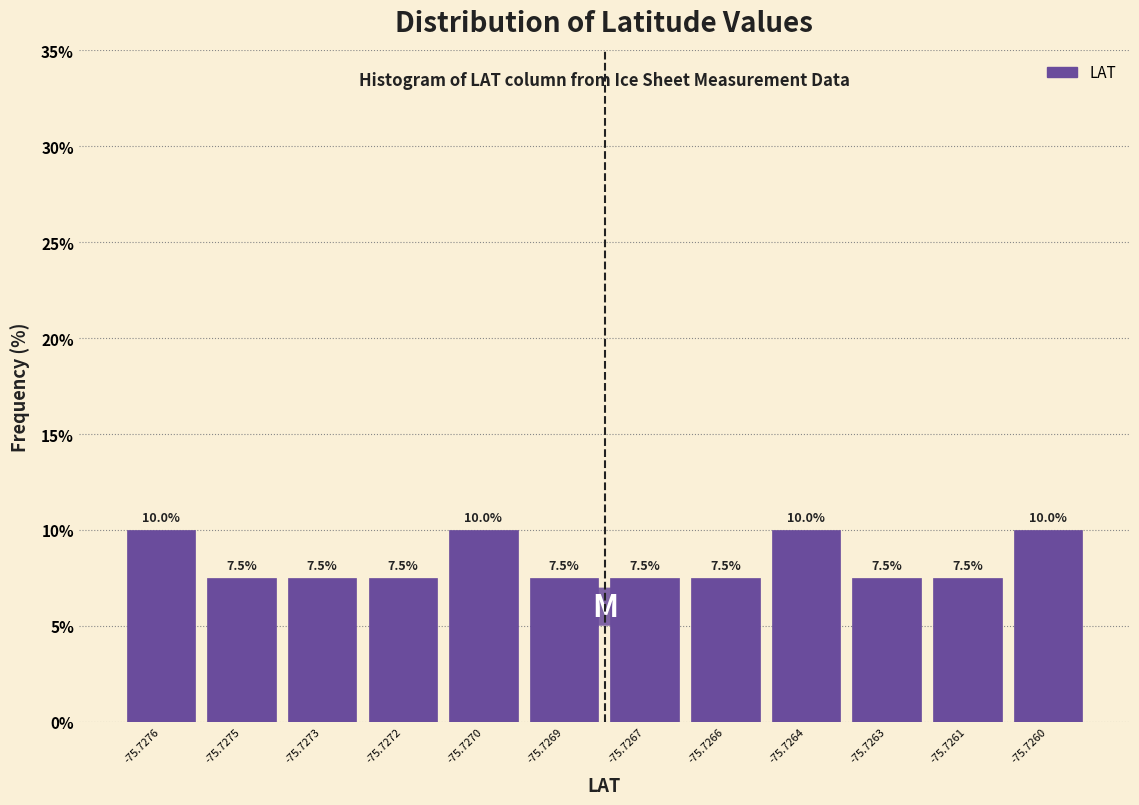

Reading right to left, extract all data points from this chart.

-75.7260=10.0	-75.7261=7.5	-75.7263=7.5	-75.7264=10.0	-75.7266=7.5	-75.7267=7.5	-75.7269=7.5	-75.7270=10.0	-75.7272=7.5	-75.7273=7.5	-75.7275=7.5	-75.7276=10.0